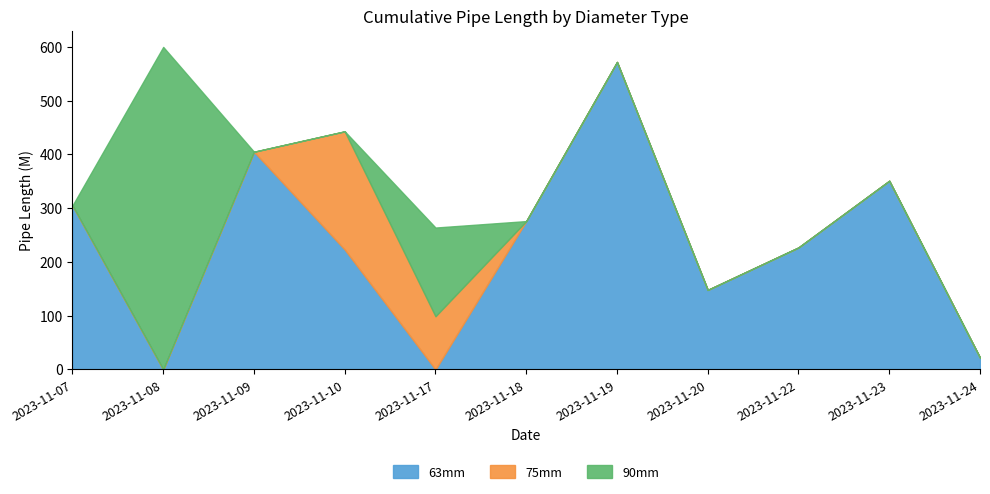

How many data points in 63mm are above 227?

5